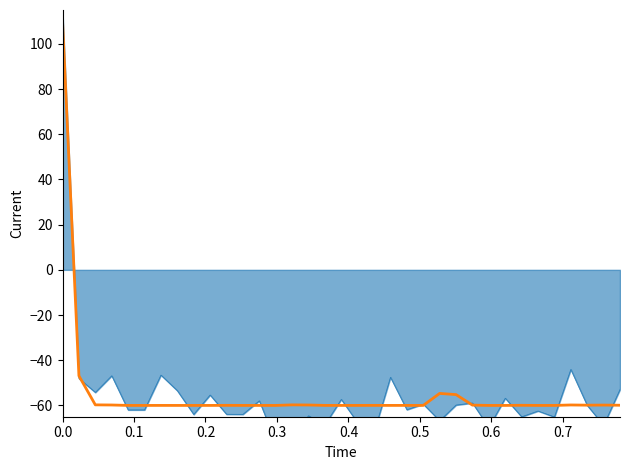

How many negative values does the raw series have?

34